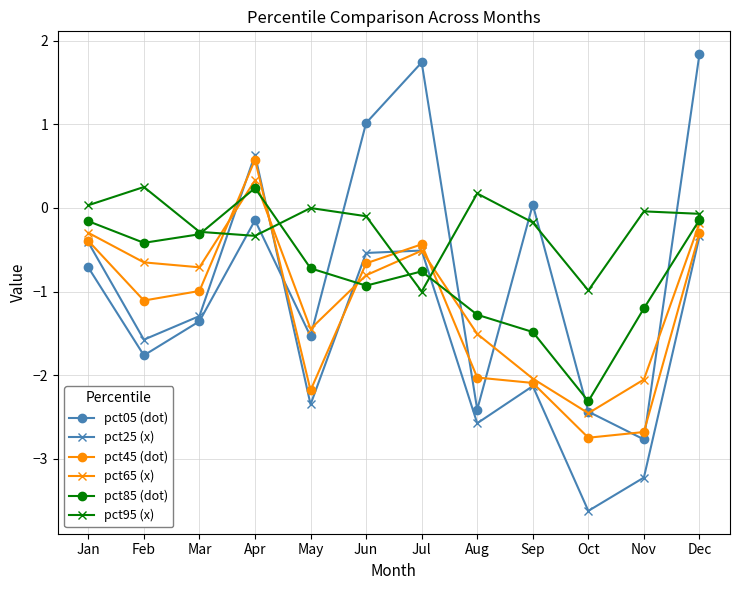

How many distinct data groups are displayed?

6